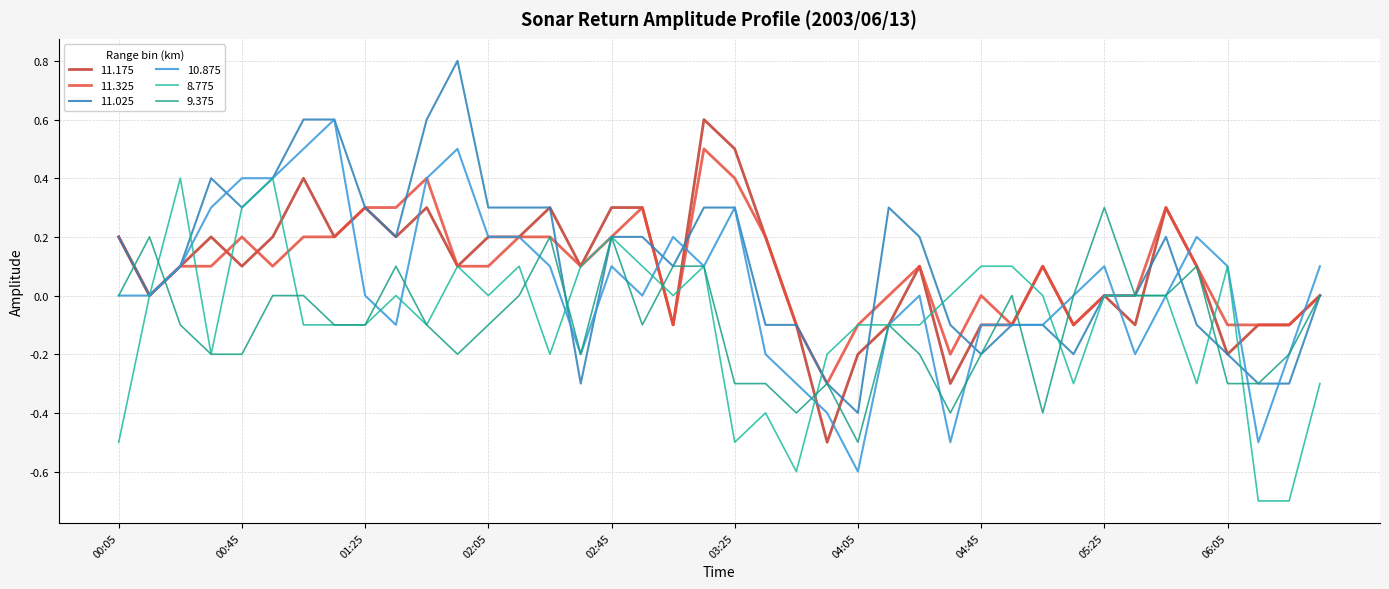

Where is the first local maximum for 10.875?

2003/06/13 01:15